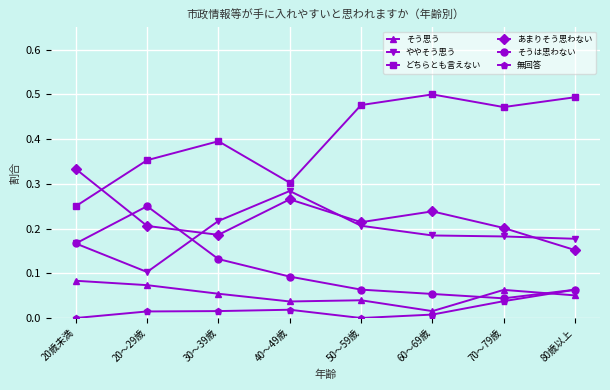

Which series has the largest range (max minus min)?

どちらとも言えない